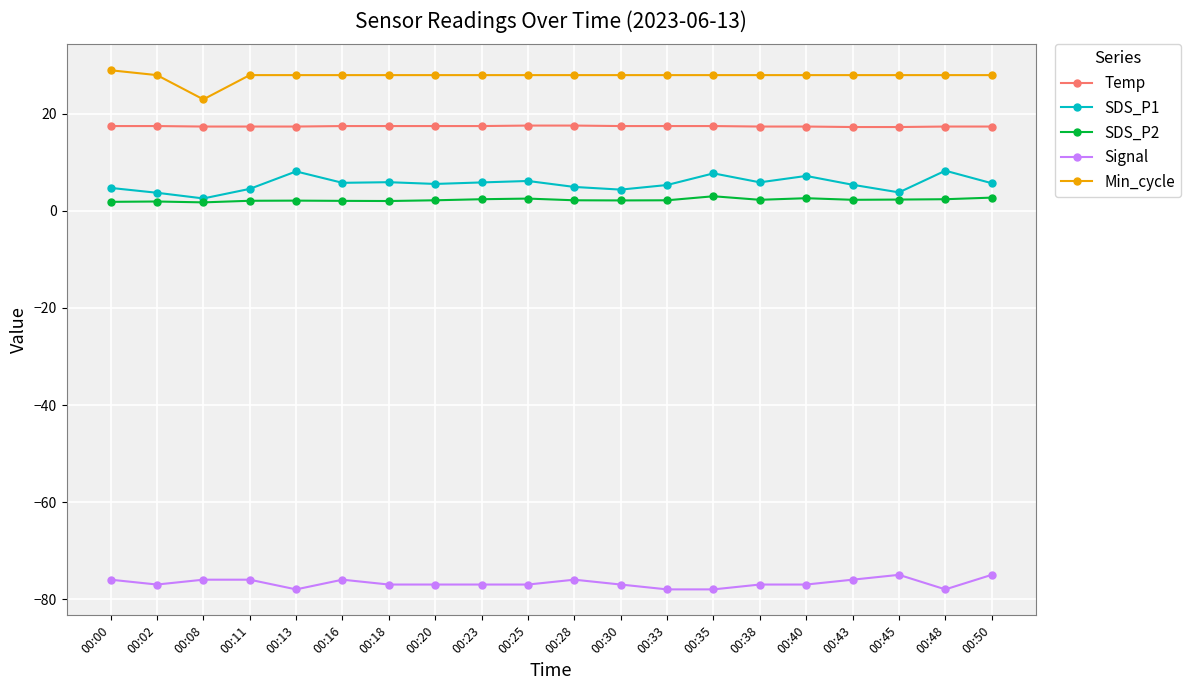

How many Temp values are between 17 and 18?

20